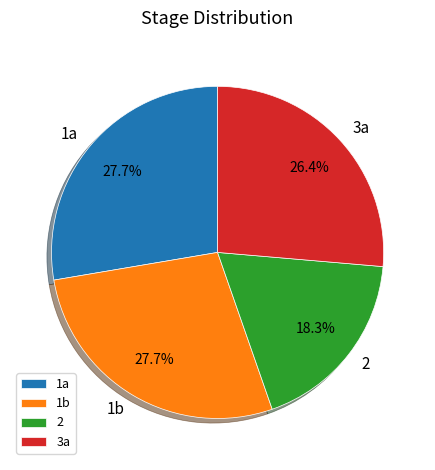

How many slices are in this pie chart?

4